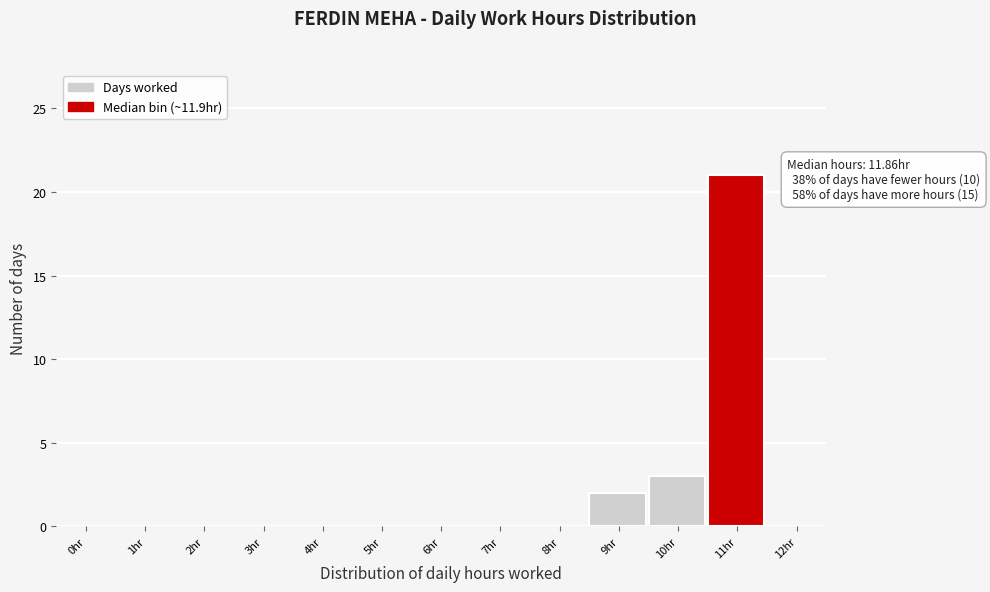

Reading left to right, what are all the values shown in this chart?

0hr=0	1hr=0	2hr=0	3hr=0	4hr=0	5hr=0	6hr=0	7hr=0	8hr=0	9hr=2	10hr=3	11hr=21	12hr=0